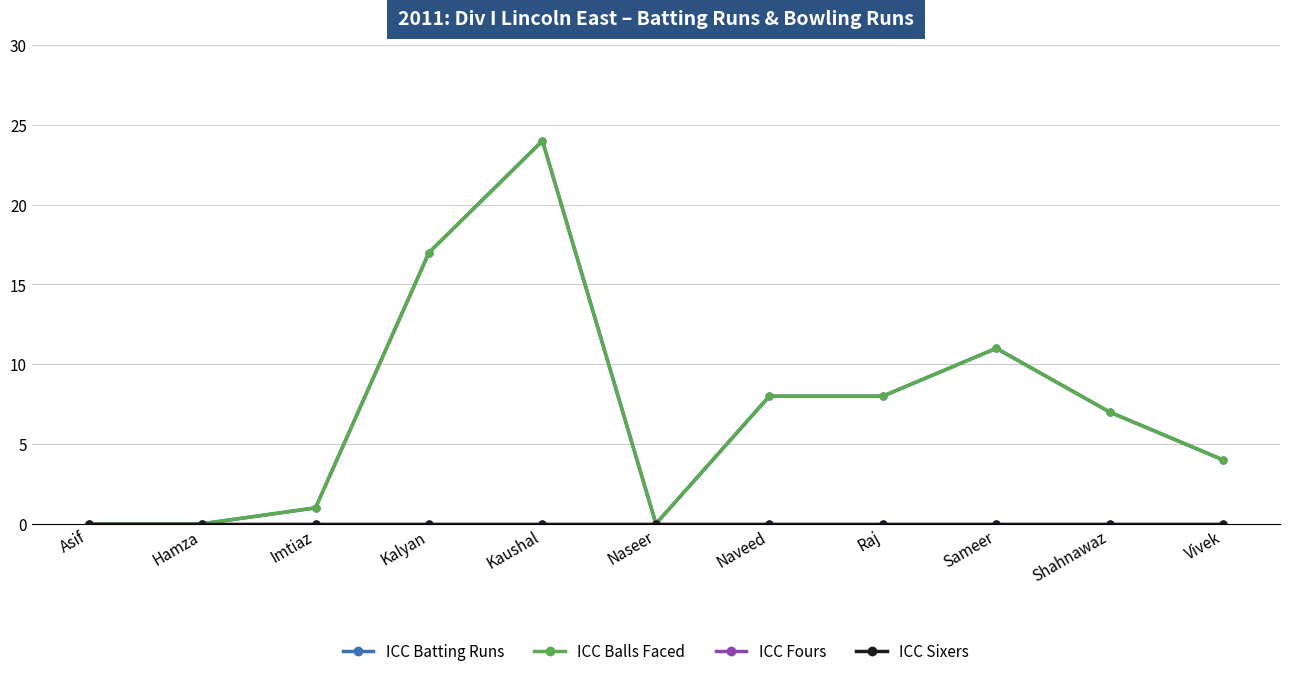

Does the chart have visible grid lines?

Yes